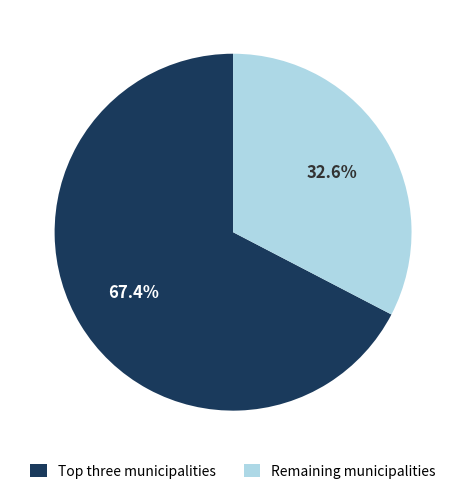

Which category has the biggest portion of the pie?

Top three municipalities